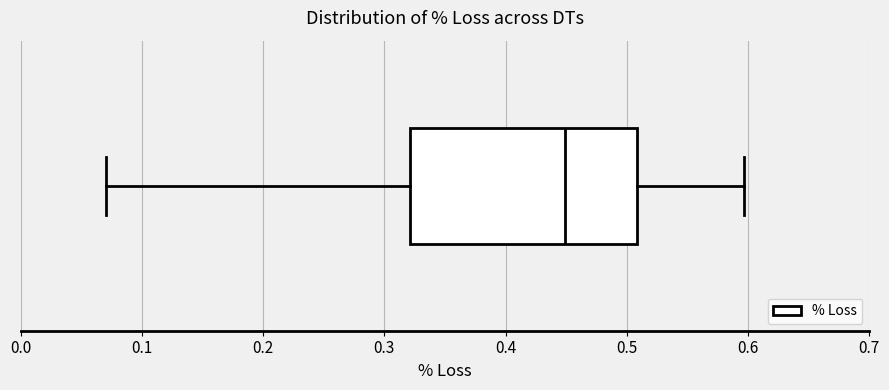

Transcribe this box plot: give where the median line is, the range the box spans, and where the two whiskers end, as read against the x-axis. The values are not printed on the chart, so give them approximately, as read against the axis.

median 0.45, box 0.32 to 0.51, whiskers 0.07 to 0.60